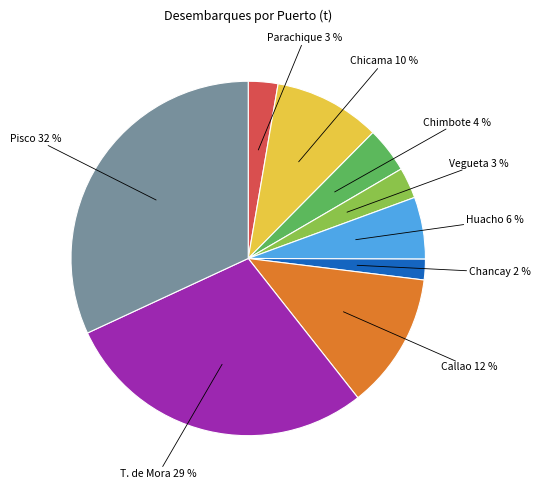

Is there any slice that represents more than half of the pie?

No